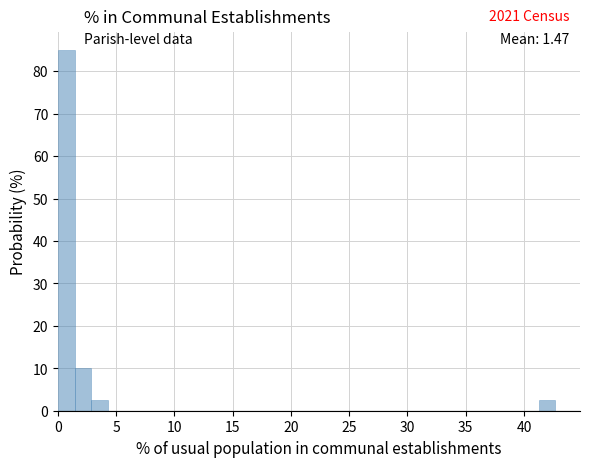

Read against the x-axis, roughly where is the centre of the tallest bar?

0.5